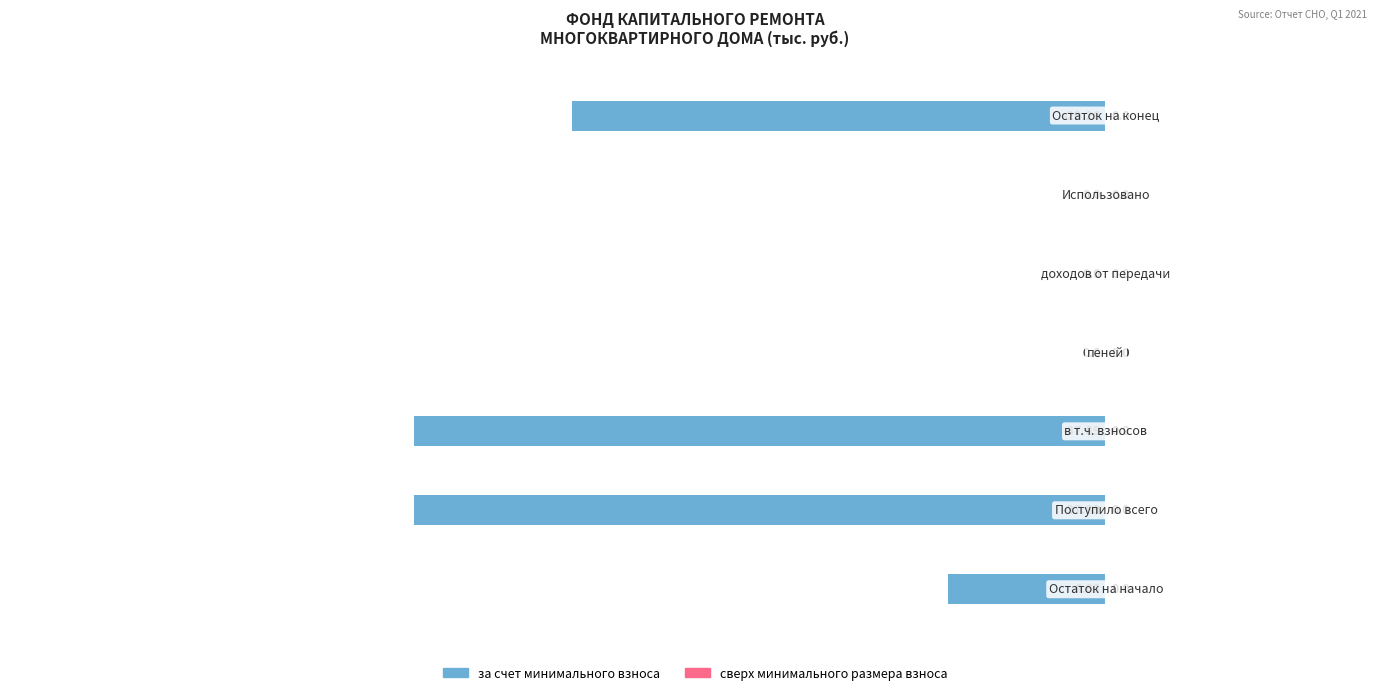

What is the sum of all values?

-113.7